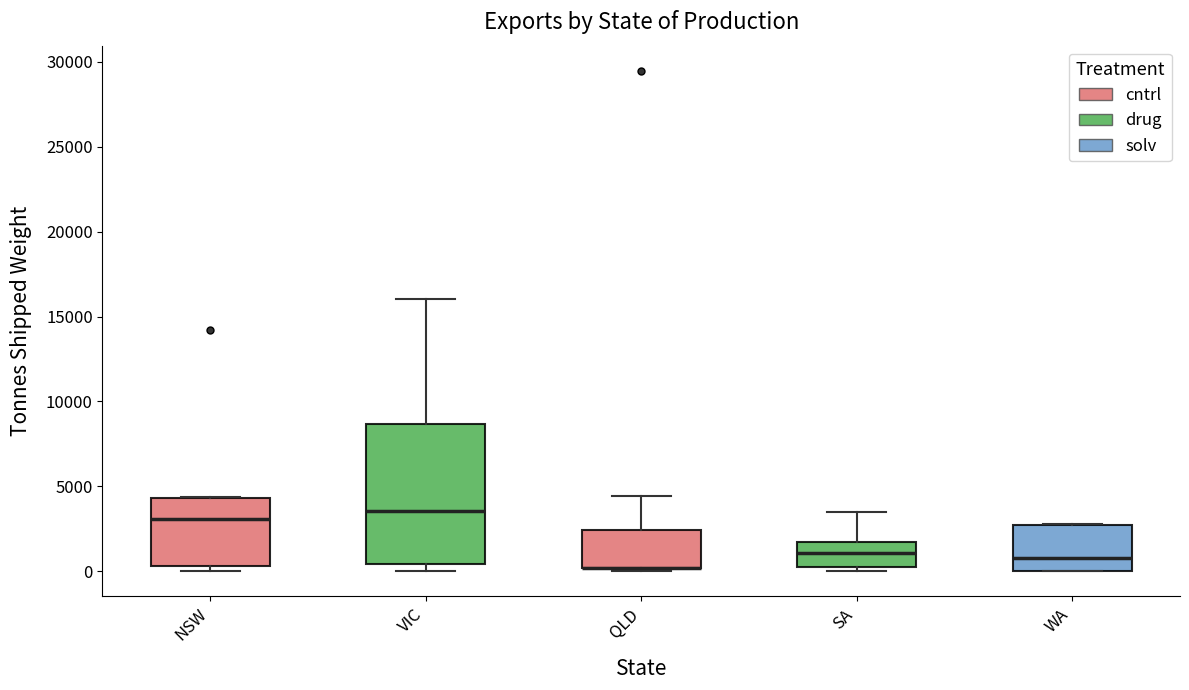

Reading left to right, read every box against the y-axis: the position of its median line, the range the box covers, and the ends of its whiskers. The values are not printed on the chart, so give them approximately, as read against the axis.

NSW: median 3000, box 500 to 4500, whiskers 0 to 4500
VIC: median 3500, box 500 to 8500, whiskers 0 to 16000
QLD: median 0 (drawn on the box's lower edge), box 0 to 2500, whiskers 0 (just below the box's lower edge) to 4500
SA: median 1000, box 0 to 1500, whiskers 0 (just below the box's lower edge) to 3500
WA: median 1000, box 0 to 2500, whiskers 0 to 3000